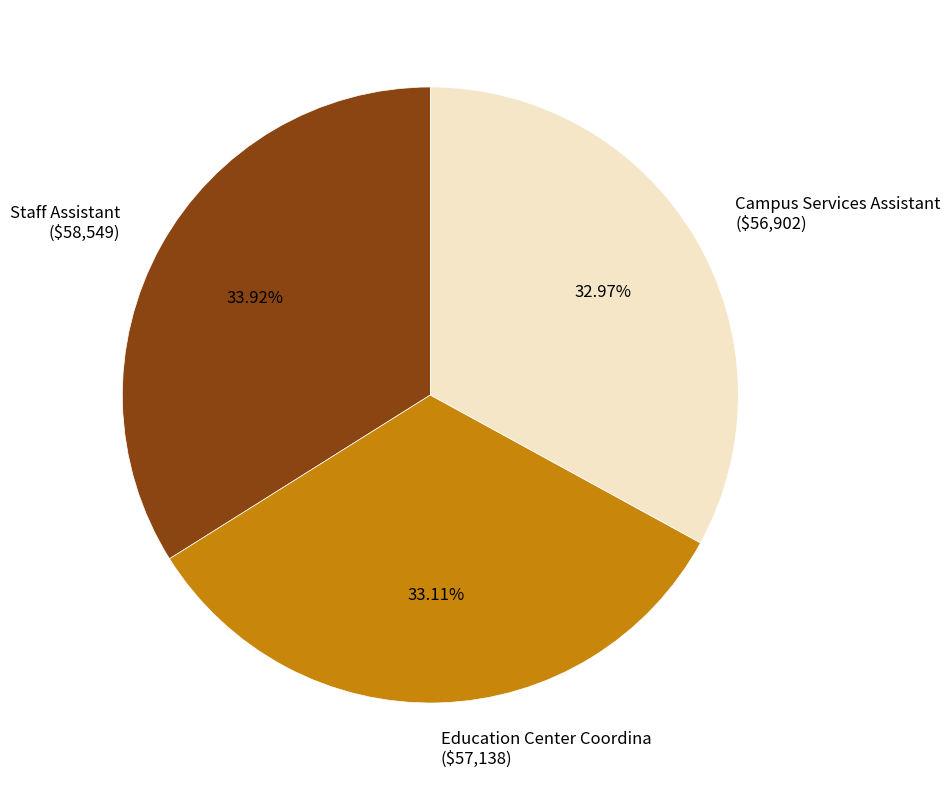

What percentage is NOT represented by Education Center Coordina?

66.9%